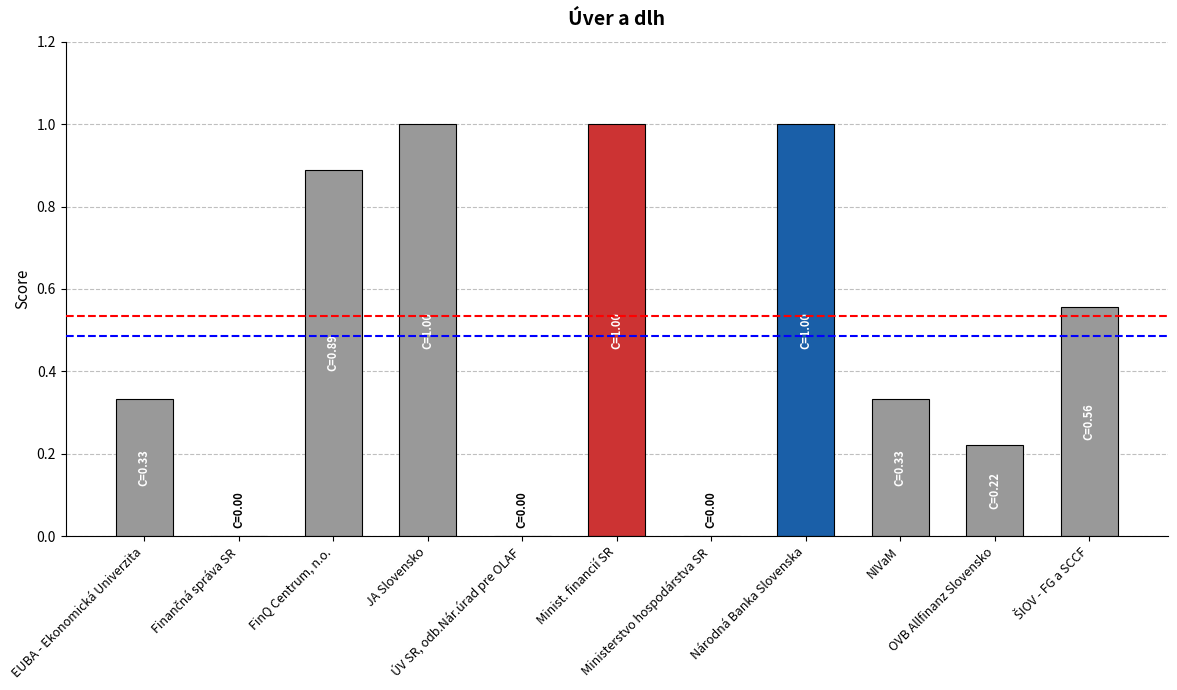

The value at ŠIOV - FG a SCCF is 0.8. True or false?

False